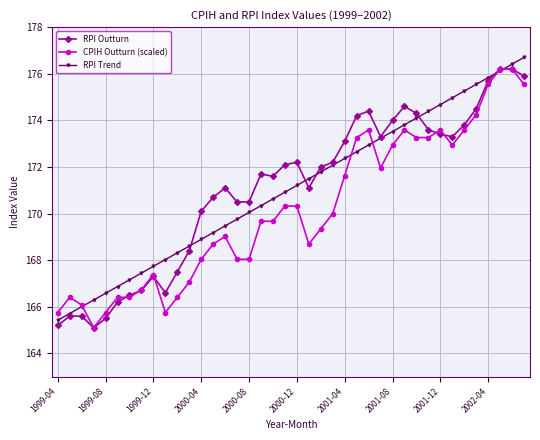

True or false: RPI Outturn and CPIH Outturn (scaled) intersect in this chart.

True